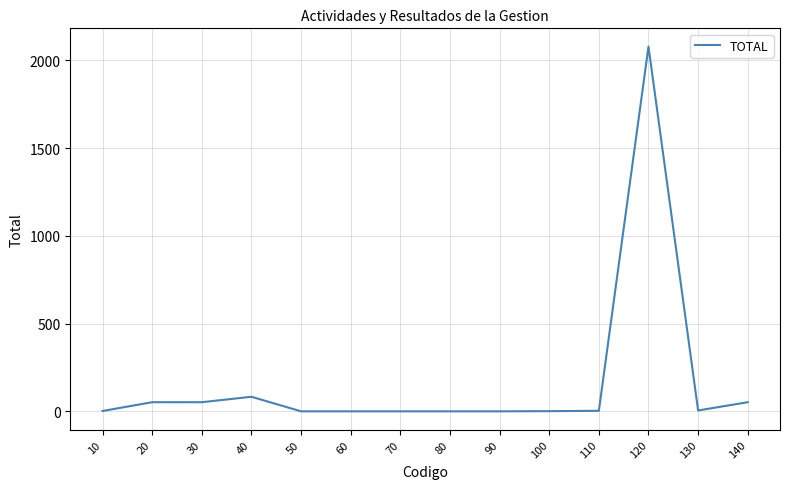

What is the difference between the values at 10 and 110?

1